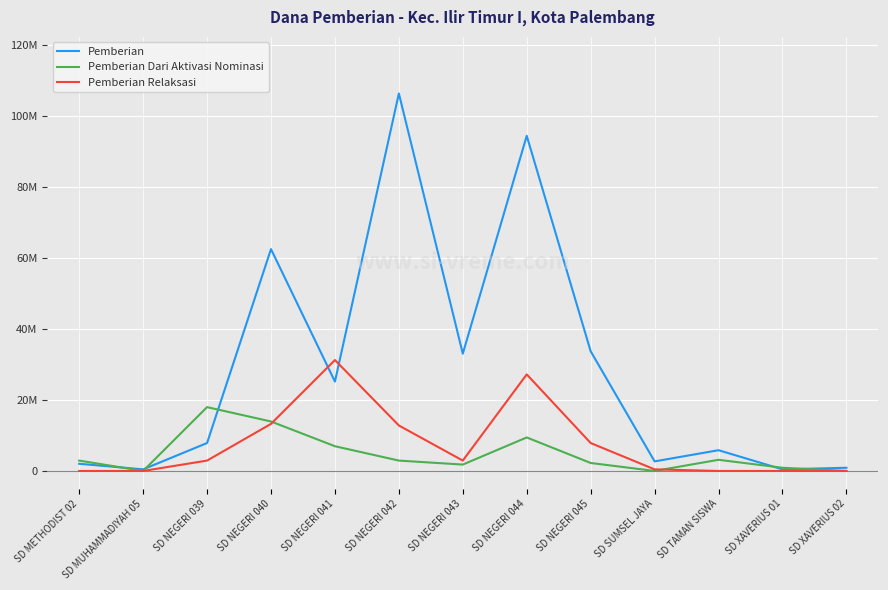

Which series has the widest spread of values?

Pemberian